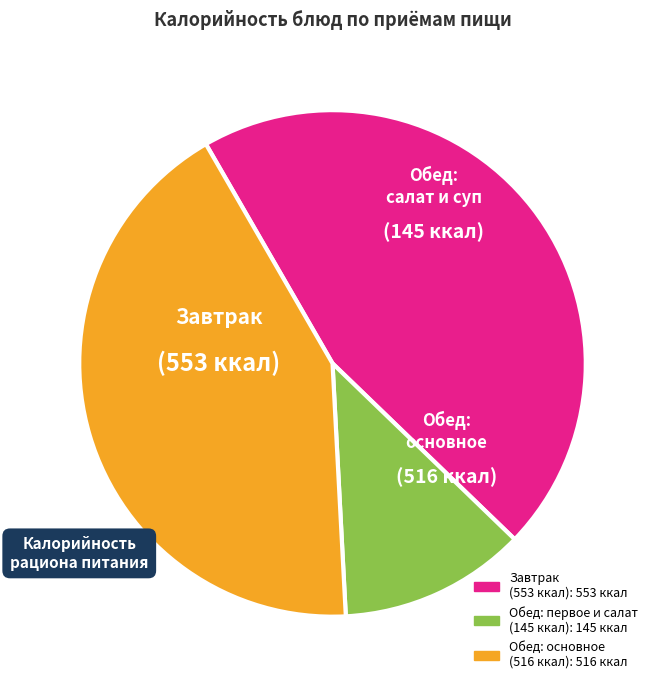

Is there a majority slice in this chart?

No